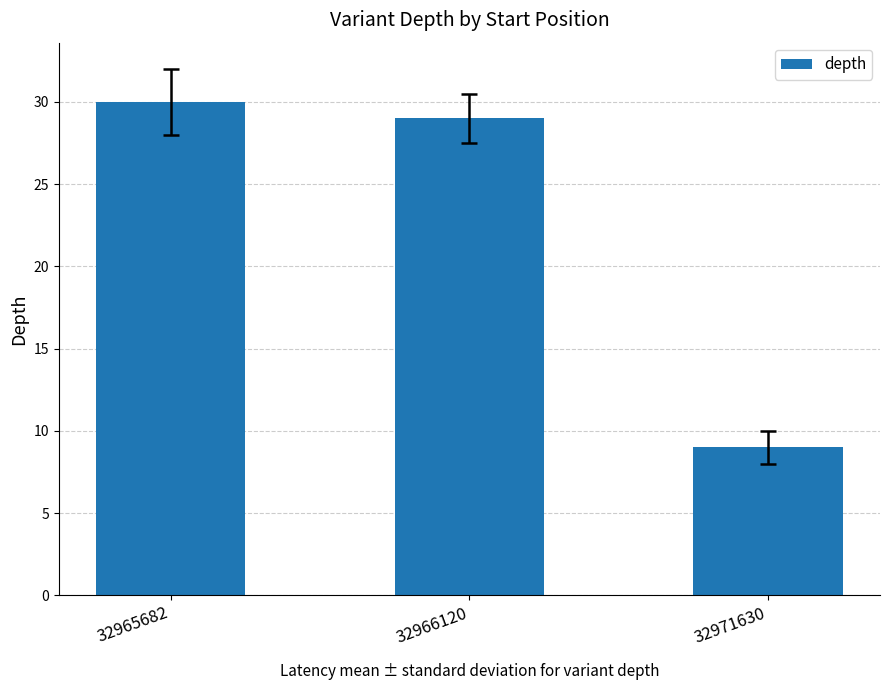

The chart shows a value of 14 at 32971630. True or false?

False